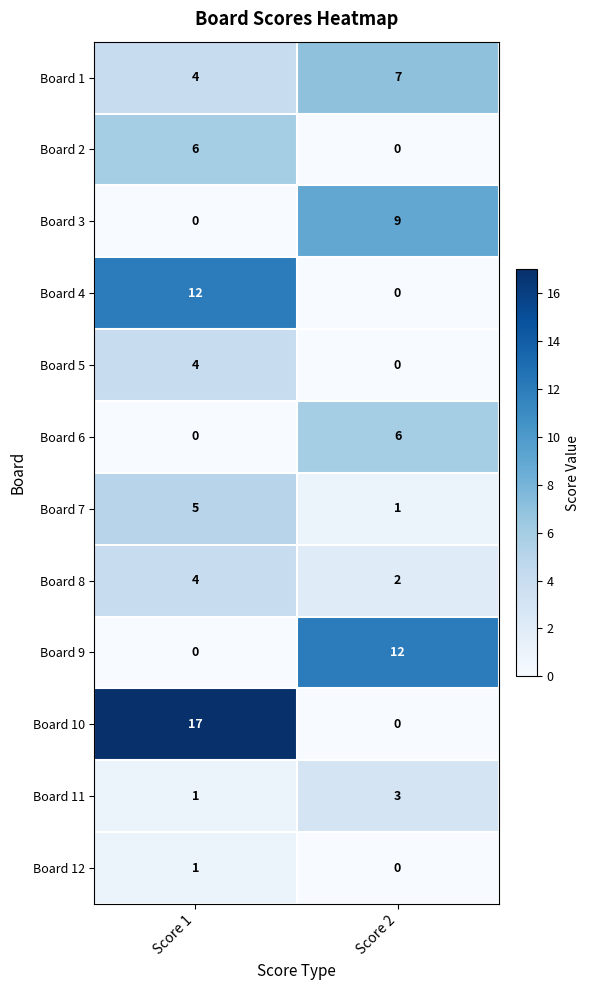

What is the difference between the highest and lowest values at Score 2?

12